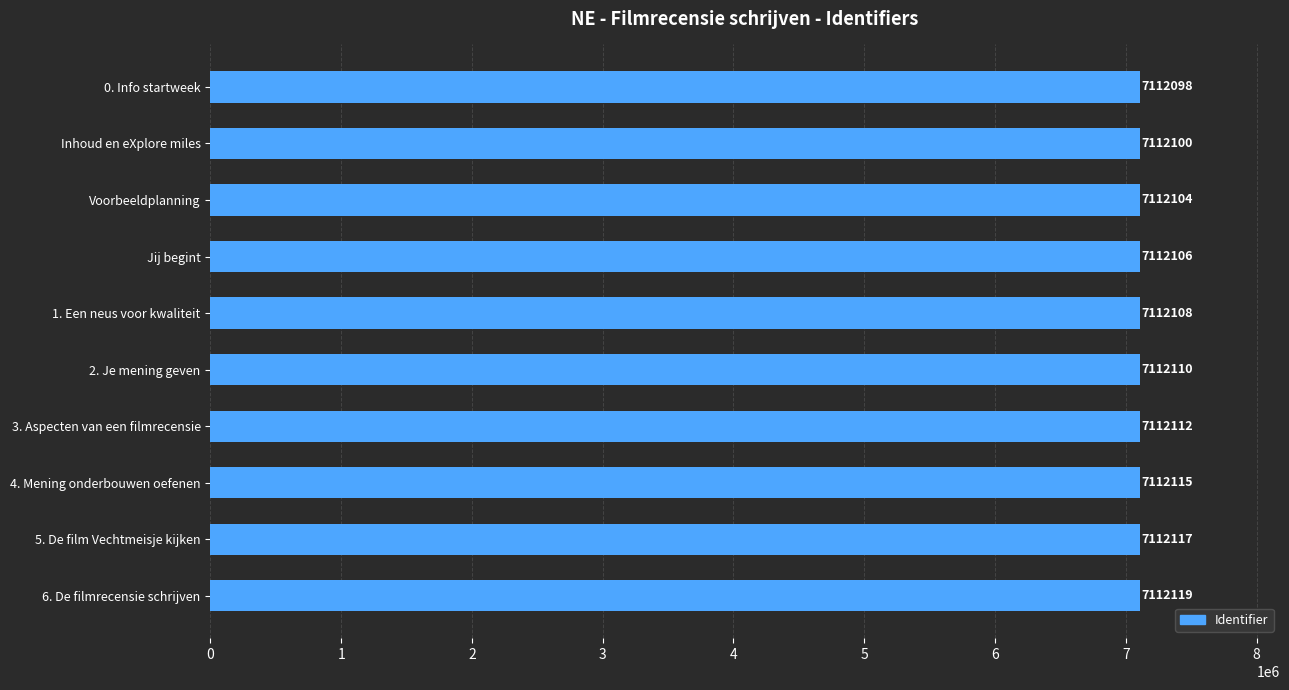

What value does the data have at 1. Een neus voor kwaliteit, to the nearest 5?

7112110